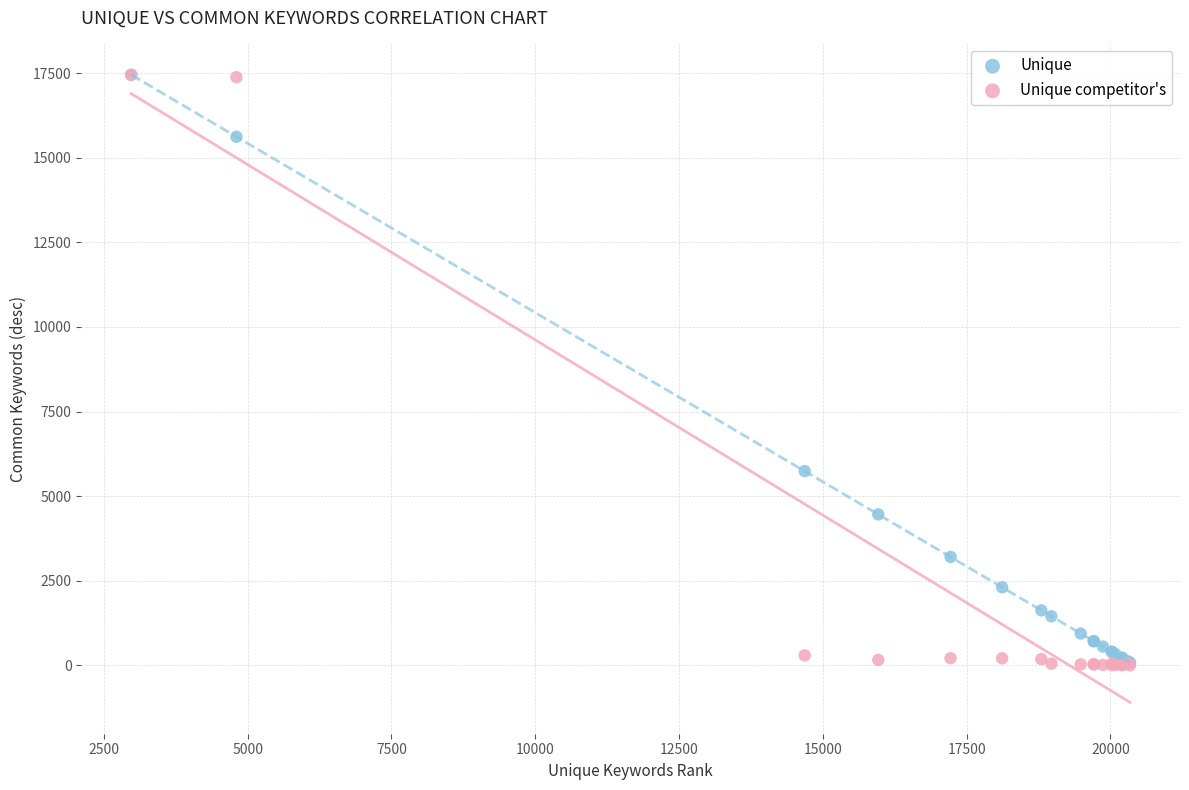

In the Unique series, what Y value is closest to 8766?

5740.0